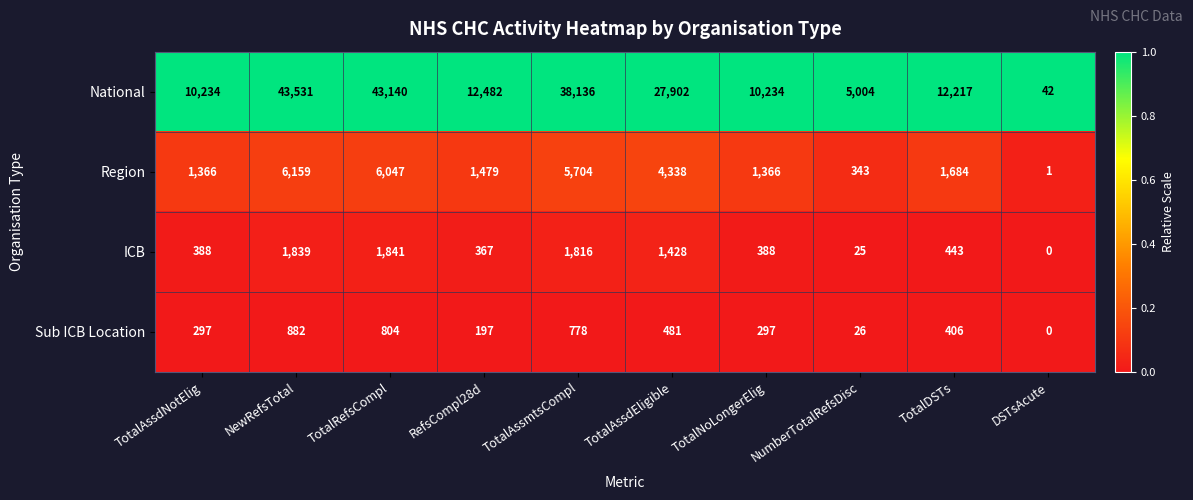

What is the minimum value for National?

42